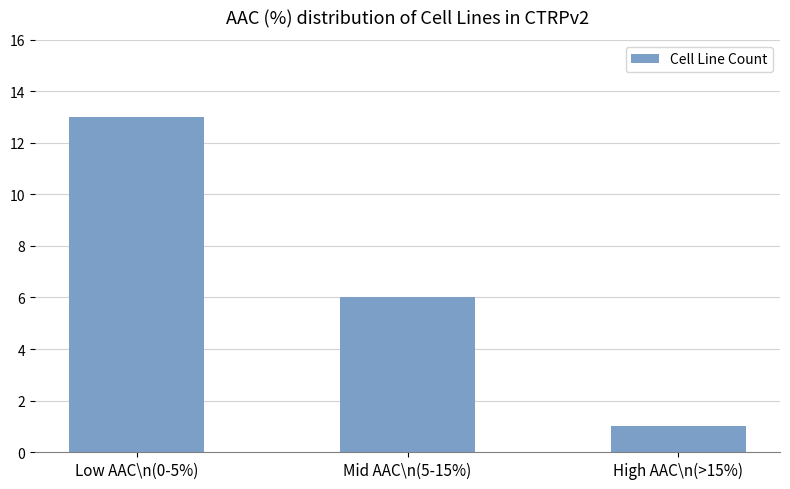

What value does the data have at Mid AAC\n(5-15%)?

6